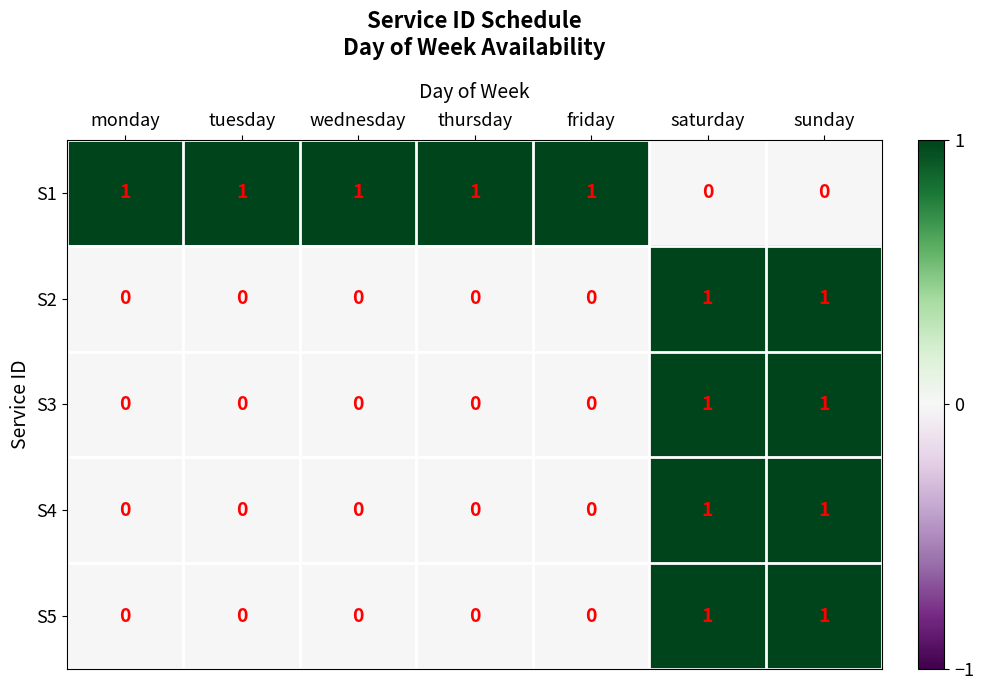

The S3 series shows 0 at sunday. True or false?

False